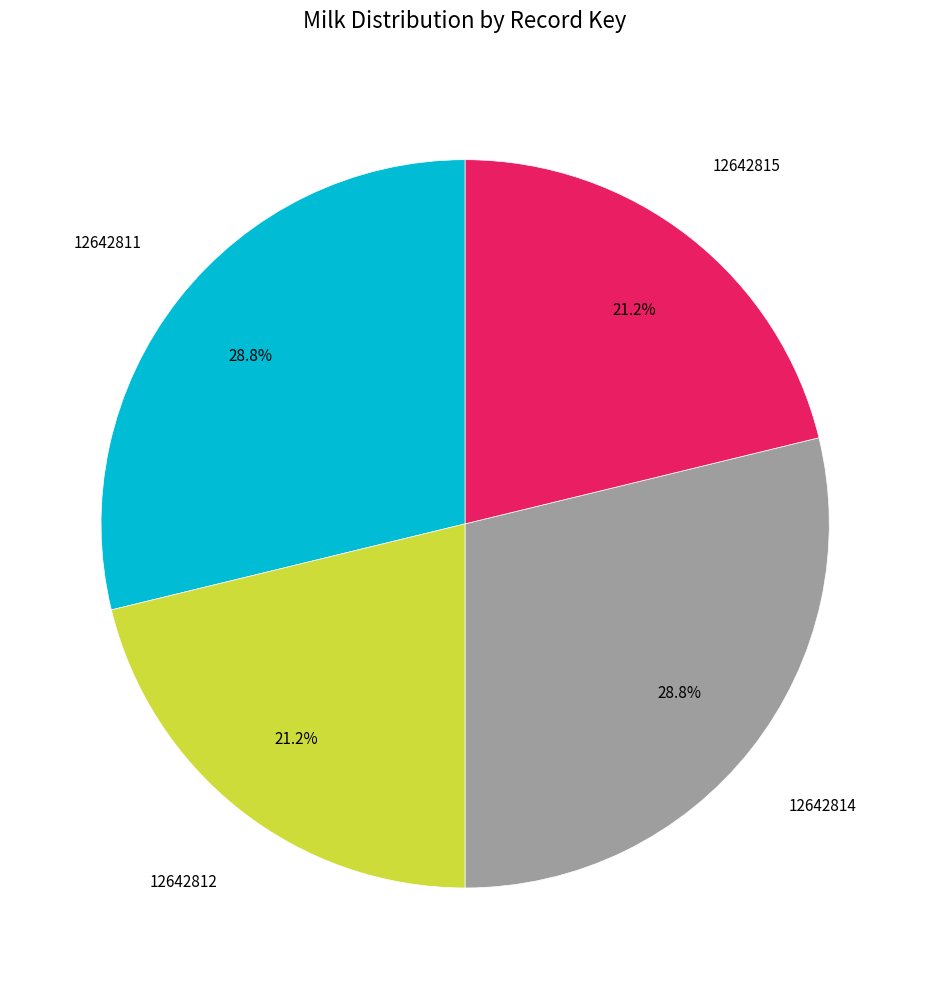

Is there a majority slice in this chart?

No